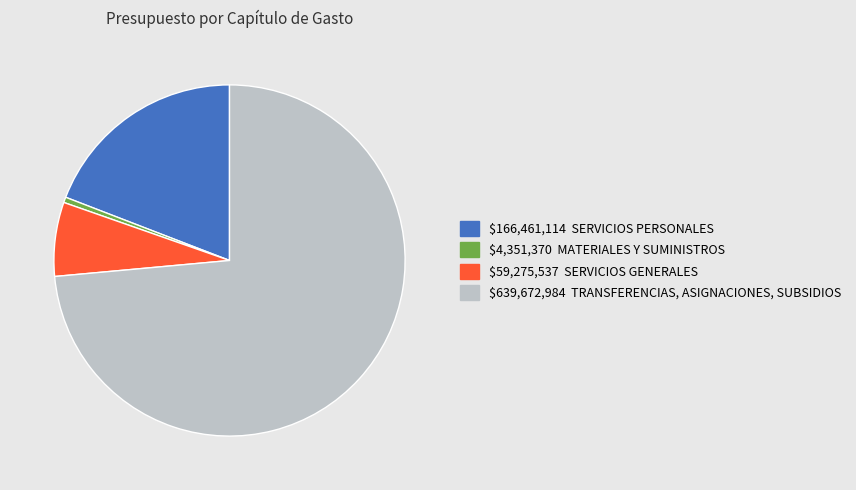

Is there a majority slice in this chart?

Yes